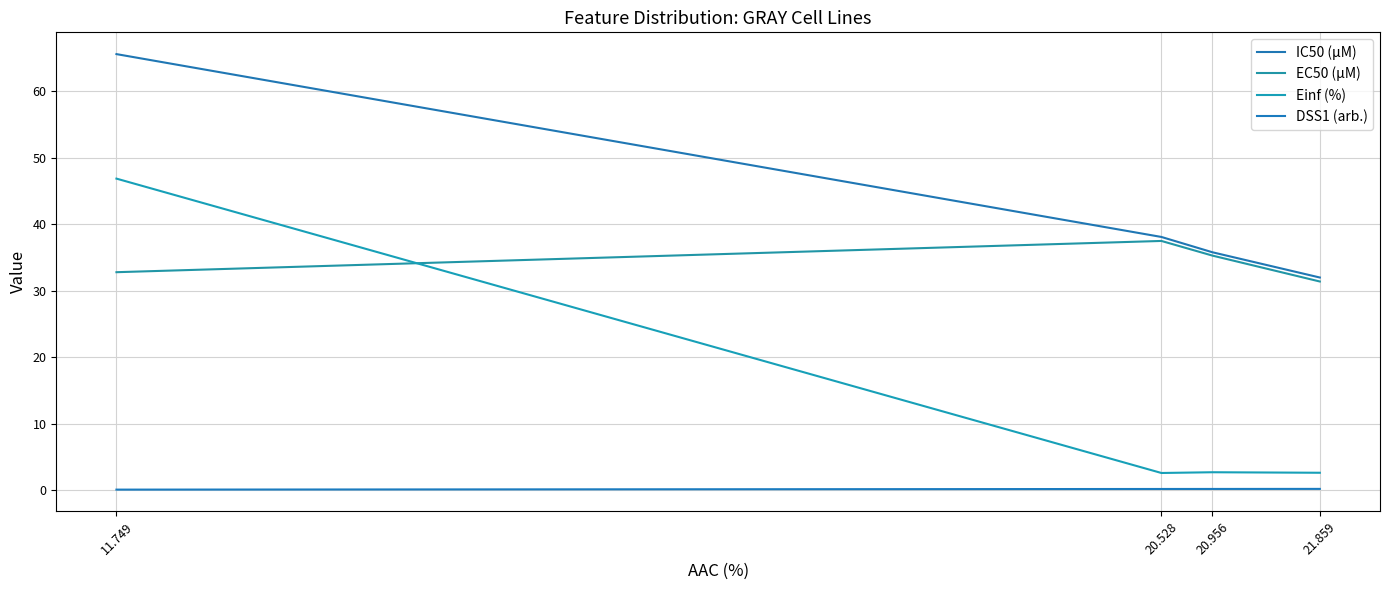

What is the total value across all series at 11.749?

145.4